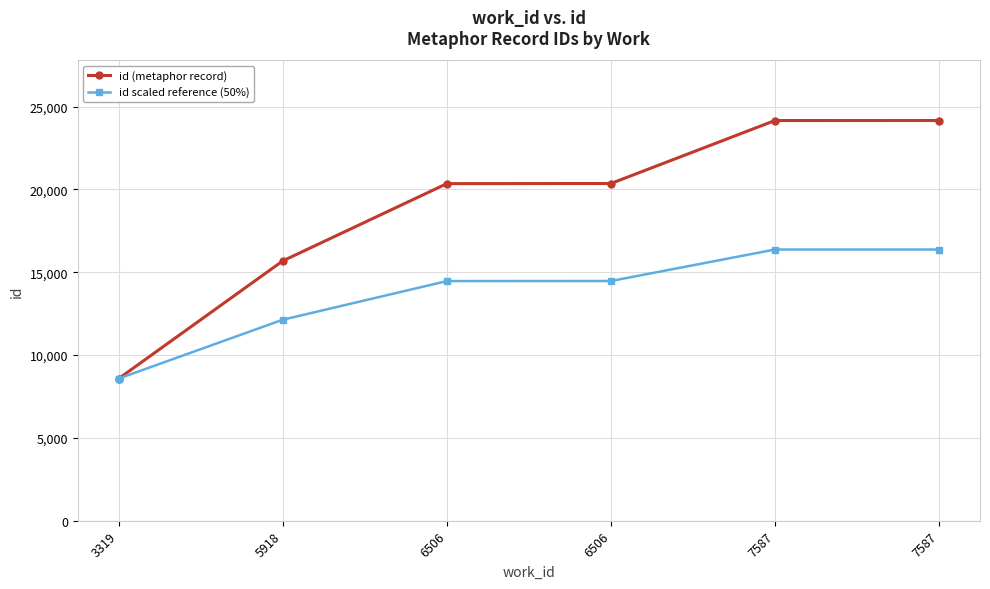

What are all the series names shown in the legend?

id (metaphor record), id scaled reference (50%)